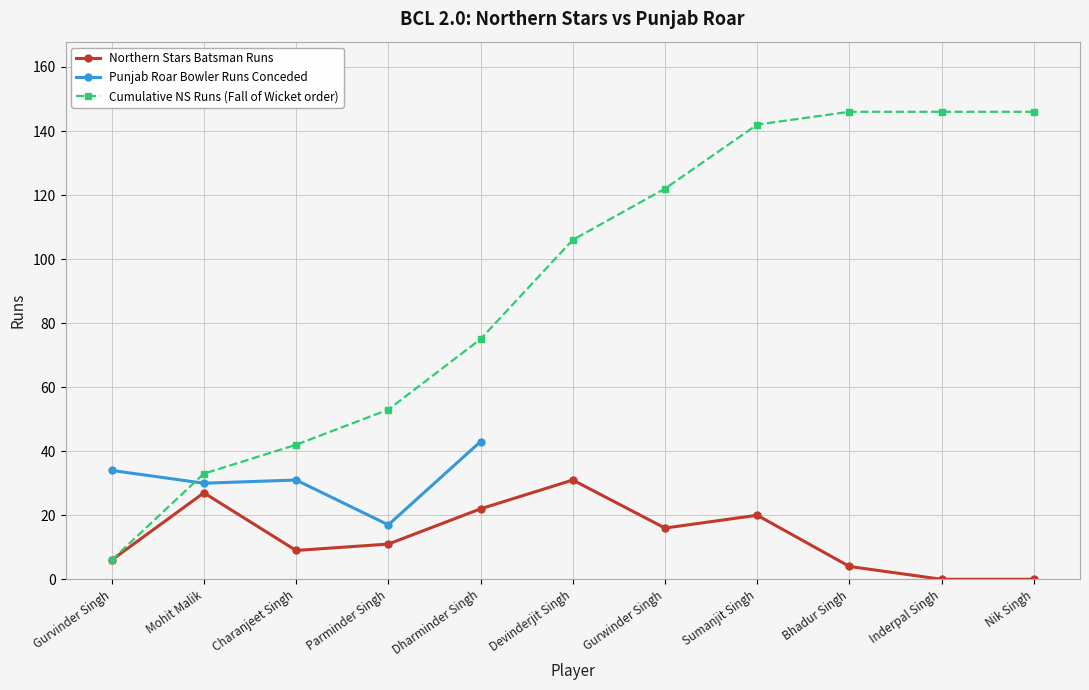

How many data points are above 11?

5